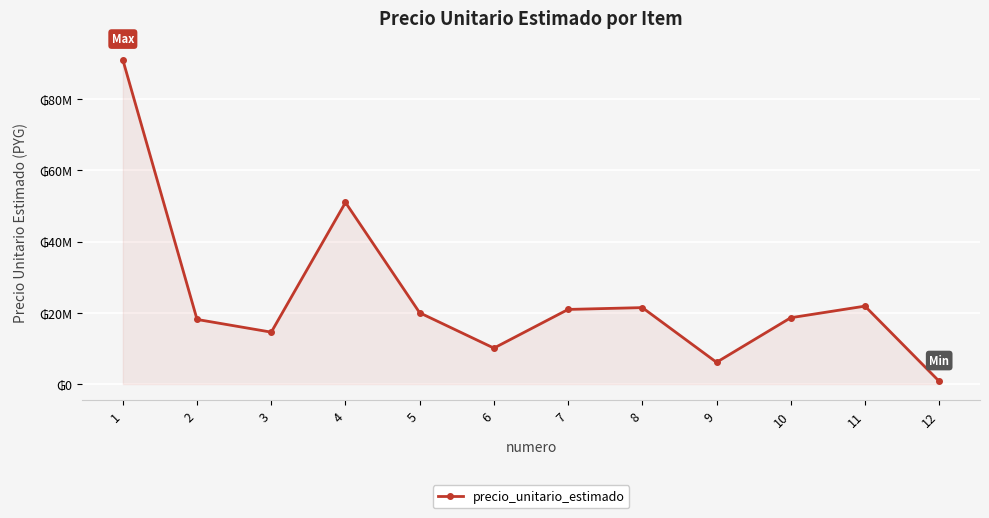

Does the chart have visible grid lines?

Yes